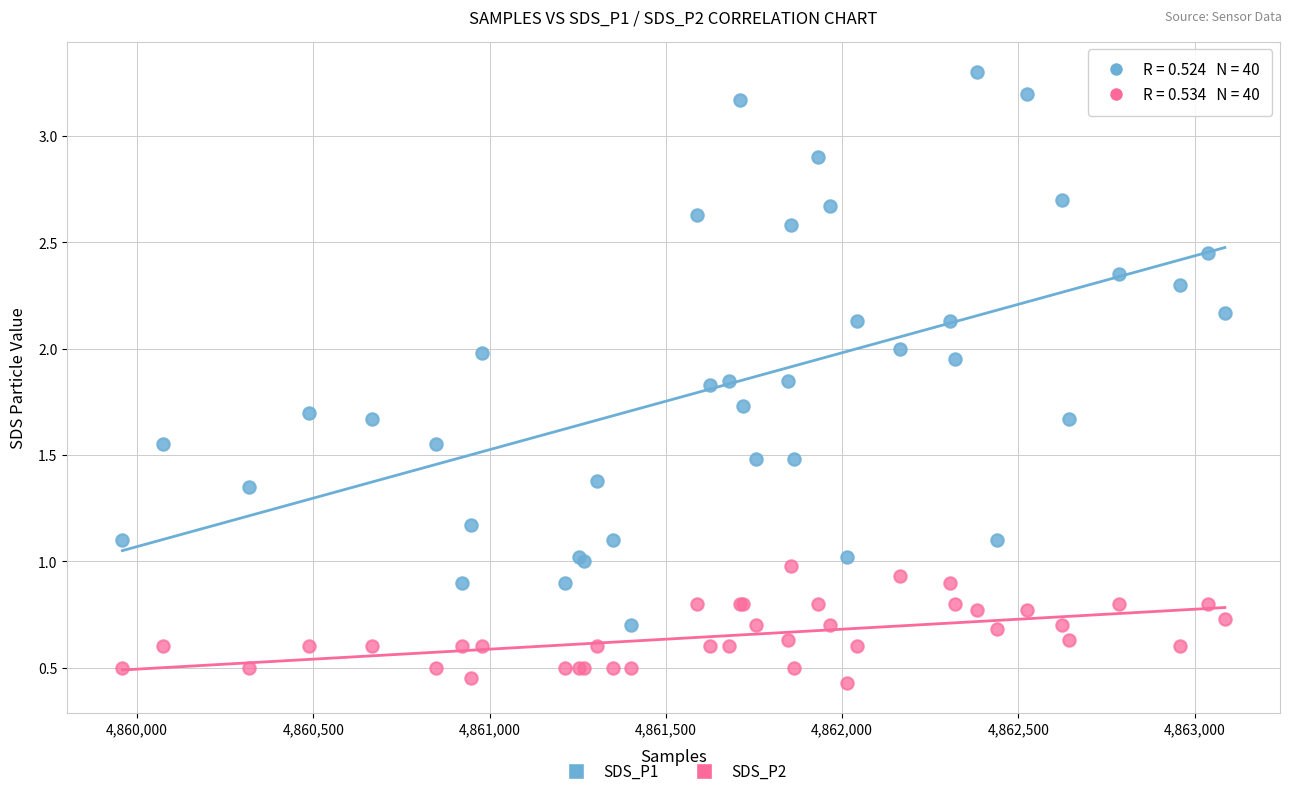

Which series contains the lowest Y value?

SDS_P2